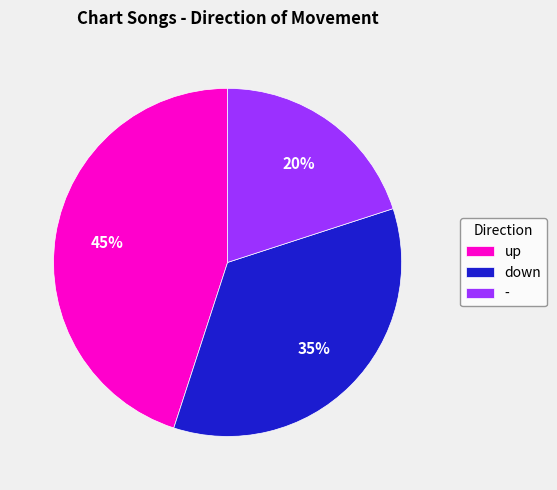

Rank the categories by value from lowest to highest.

-, down, up